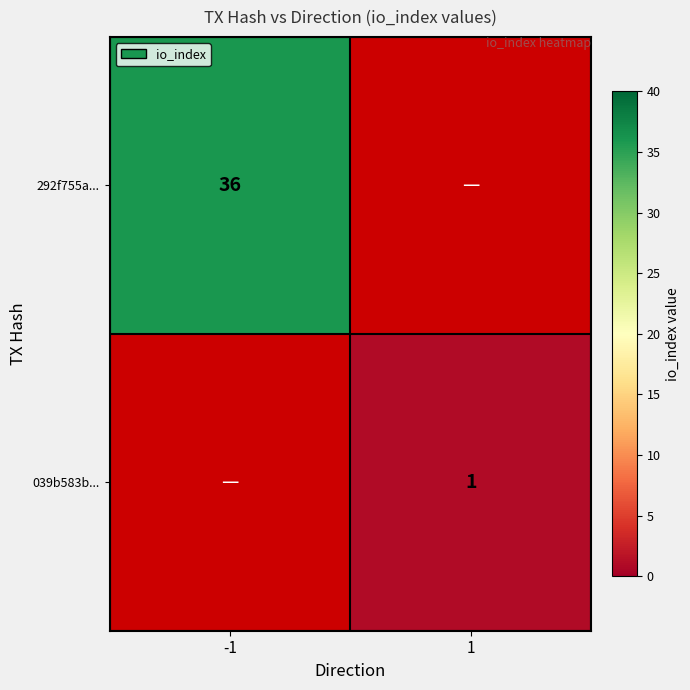

How many series are shown in this chart?

2